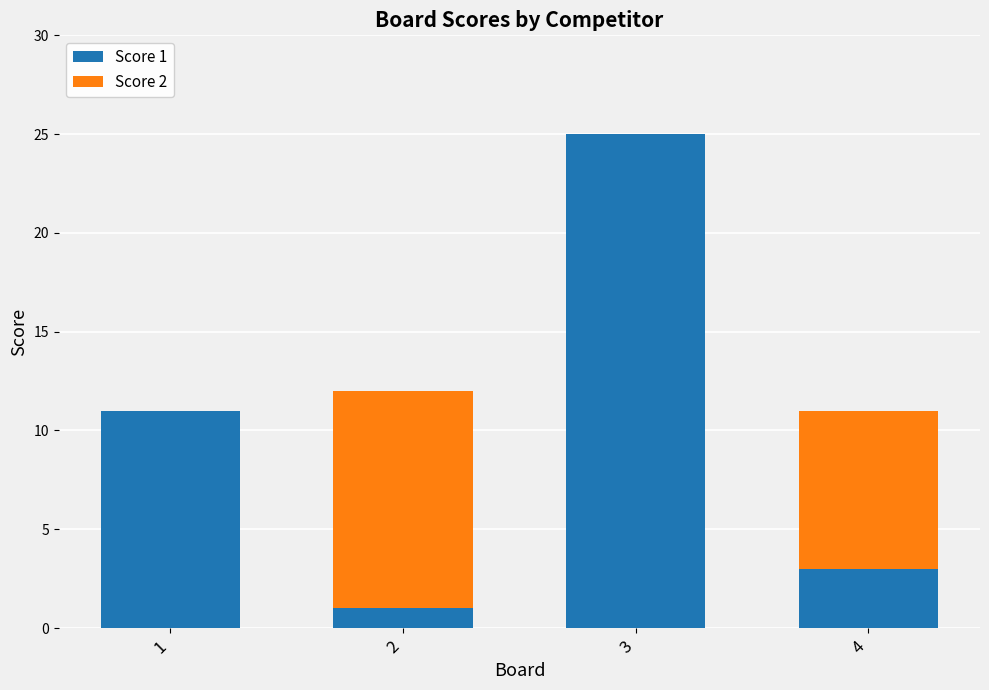

At which category is the sum across all series the highest?

3